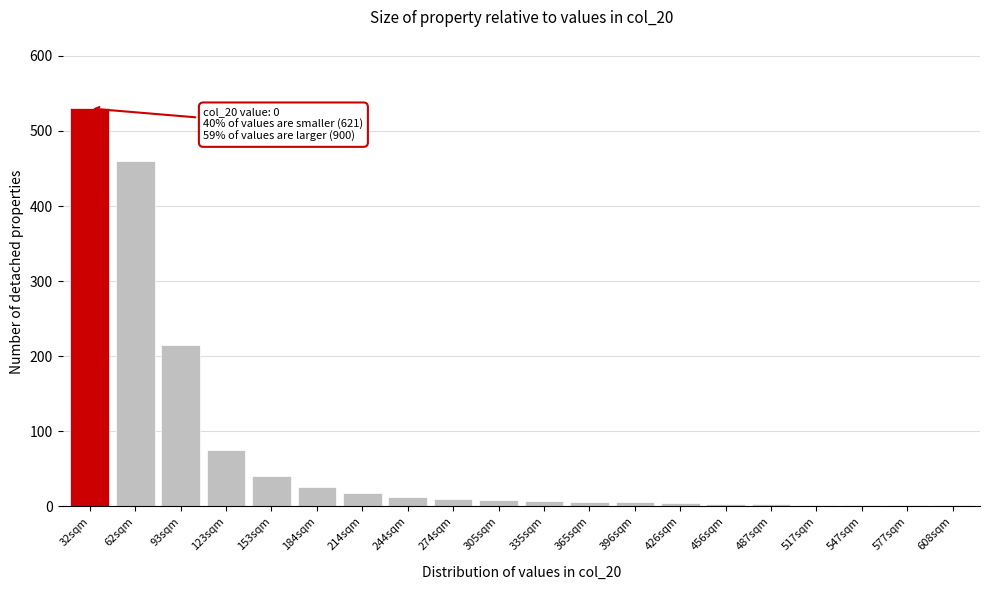

Which has a higher value, 32sqm or 123sqm?

32sqm